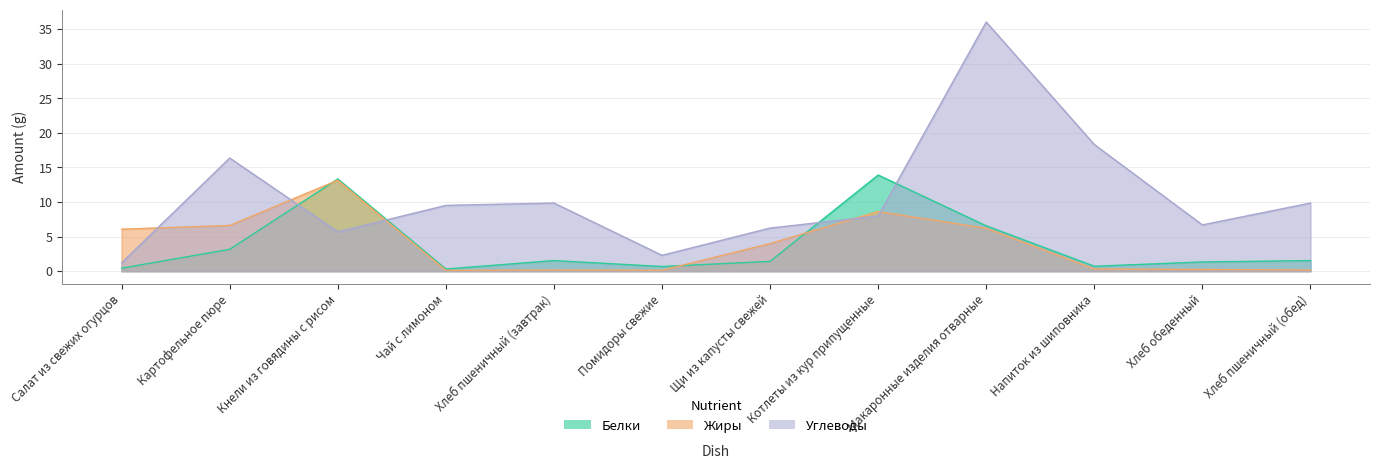

The value of Углеводы at Помидоры свежие is 2.3. True or false?

True